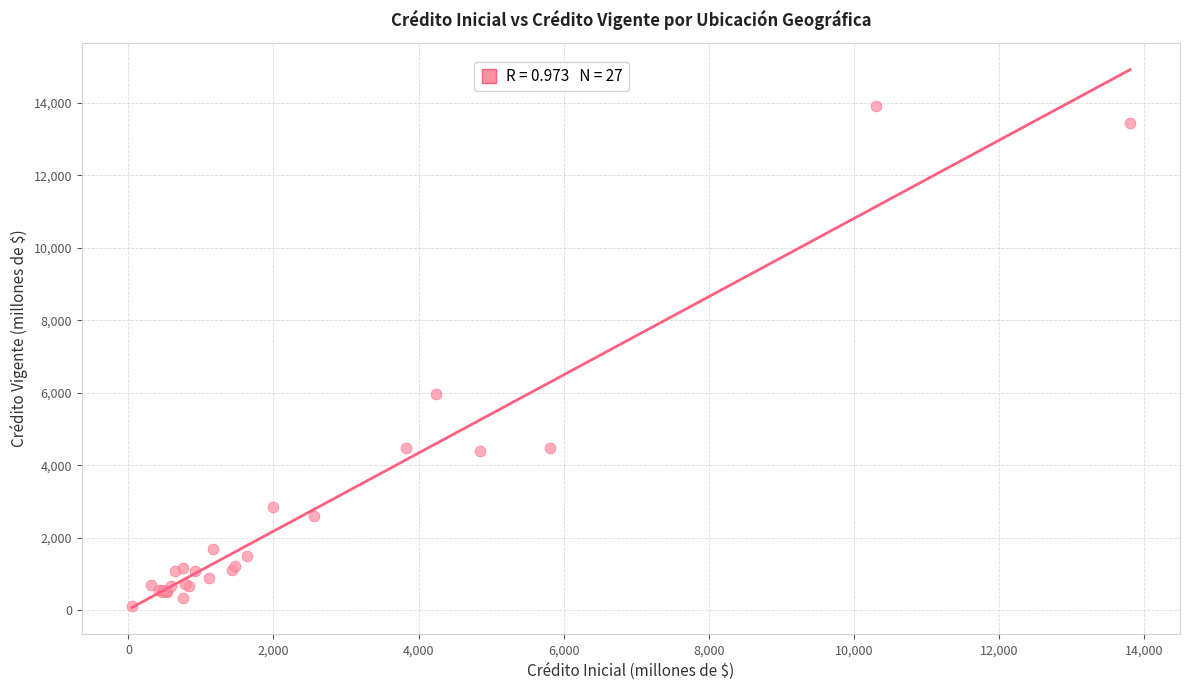

What Y value in the scatter plot is closest to 7014?

5977.9